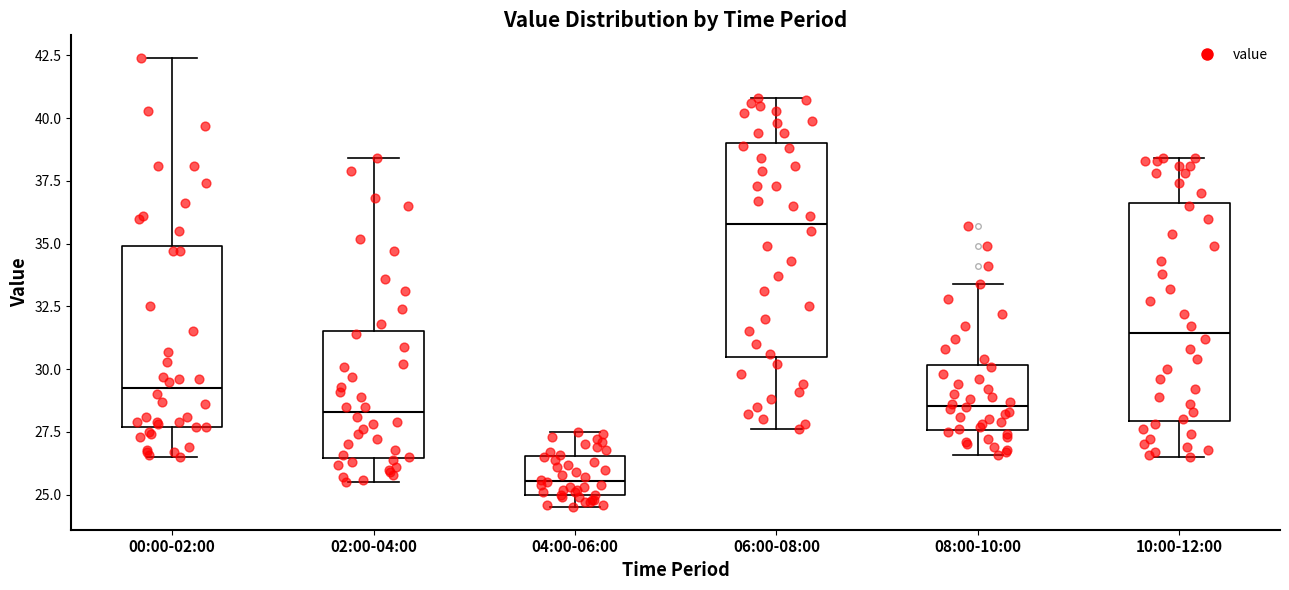

Which box has the lowest median line?

04:00-06:00